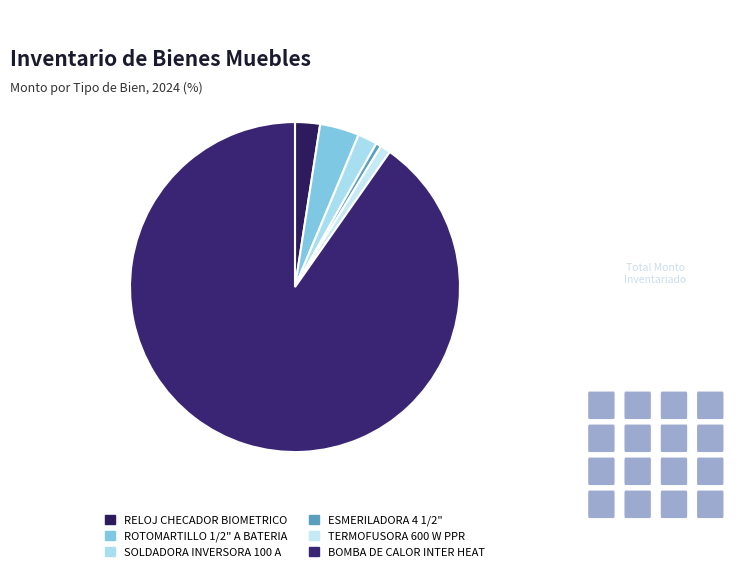

How many slices are in this pie chart?

6